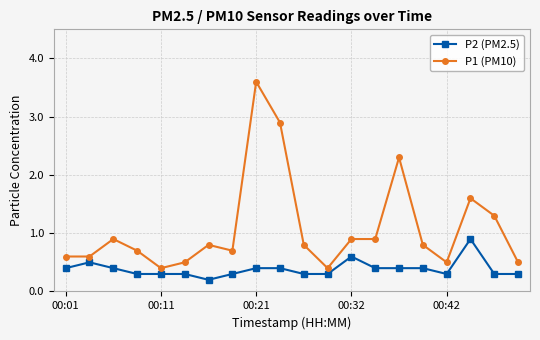

What is the average value of the P1 (PM10) series?

1.1